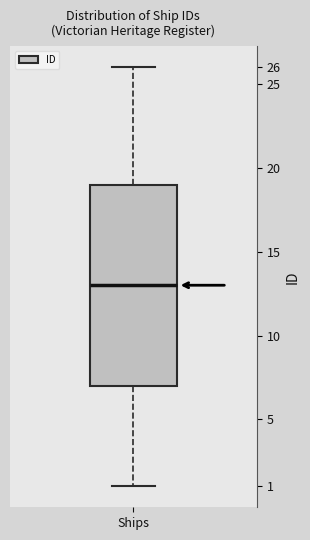

Transcribe this box plot: give where the median line is, the range the box spans, and where the two whiskers end, as read against the y-axis. The values are not printed on the chart, so give them approximately, as read against the axis.

median 13, box 7 to 19, whiskers 1 to 26